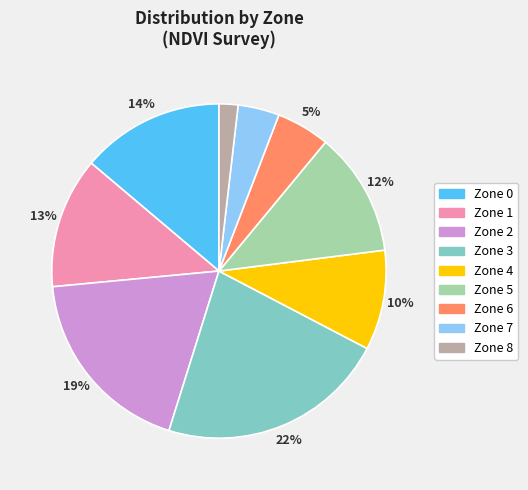

To the nearest percent, what portion does Zone 4 represent?

10%